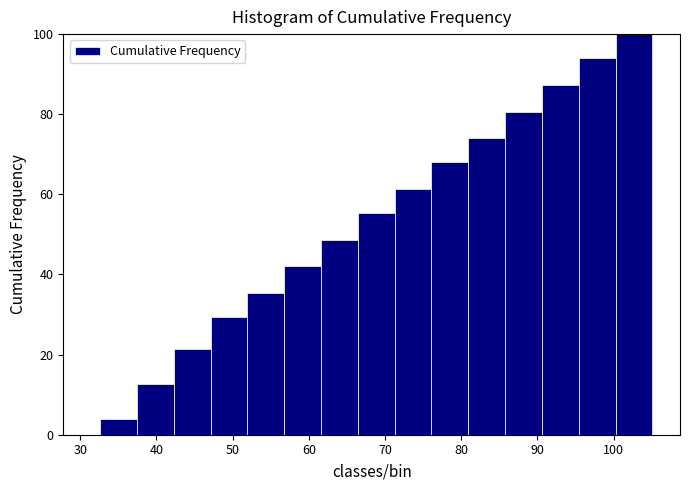

Reading left to right, list every bar in this chart as the range it spans on the x-axis followed by its height. Neither the bar edges nor the heights are printed on the chart, so give them approximately, as read against the axes.

33 to 37: 4
37 to 42: 12
42 to 47: 22
47 to 52: 30
52 to 57: 36
57 to 62: 42
62 to 66: 48
66 to 71: 56
71 to 76: 62
76 to 81: 68
81 to 86: 74
86 to 91: 80
91 to 95: 88
95 to 100: 94
100 to 105: 100